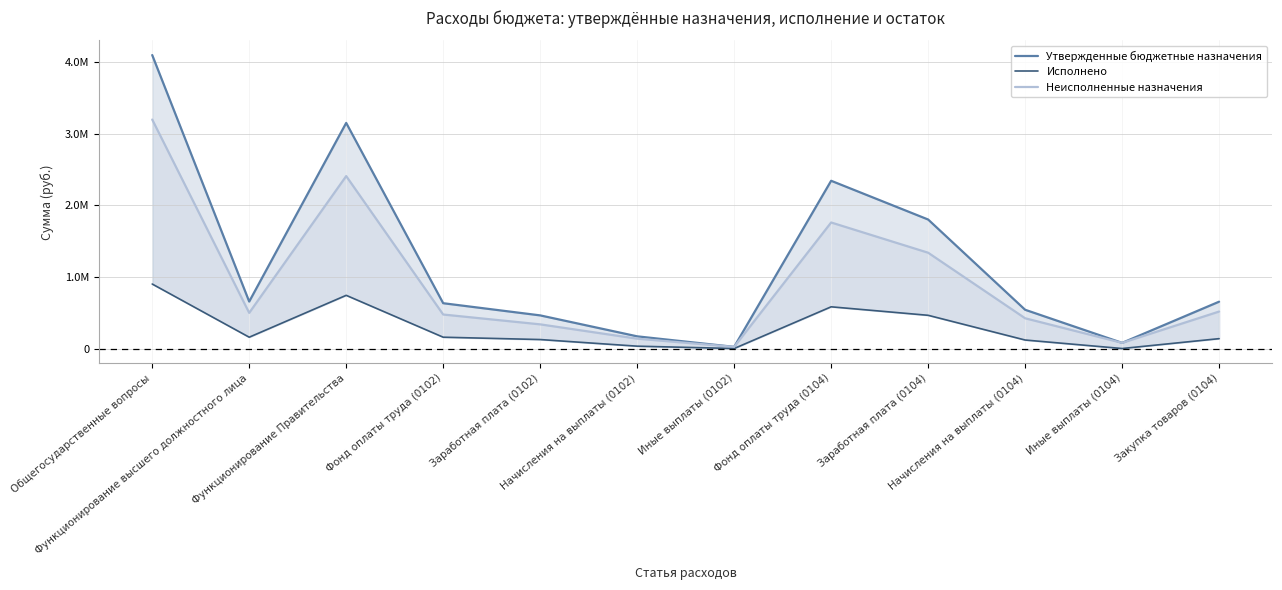

True or false: Неисполненные назначения and Утвержденные бюджетные назначения intersect in this chart.

False